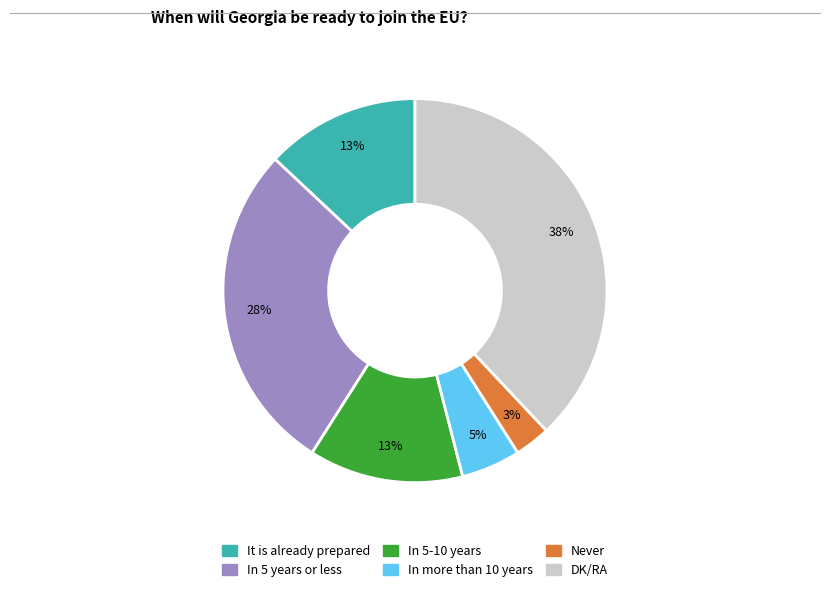

Count the number of slices in the pie.

6